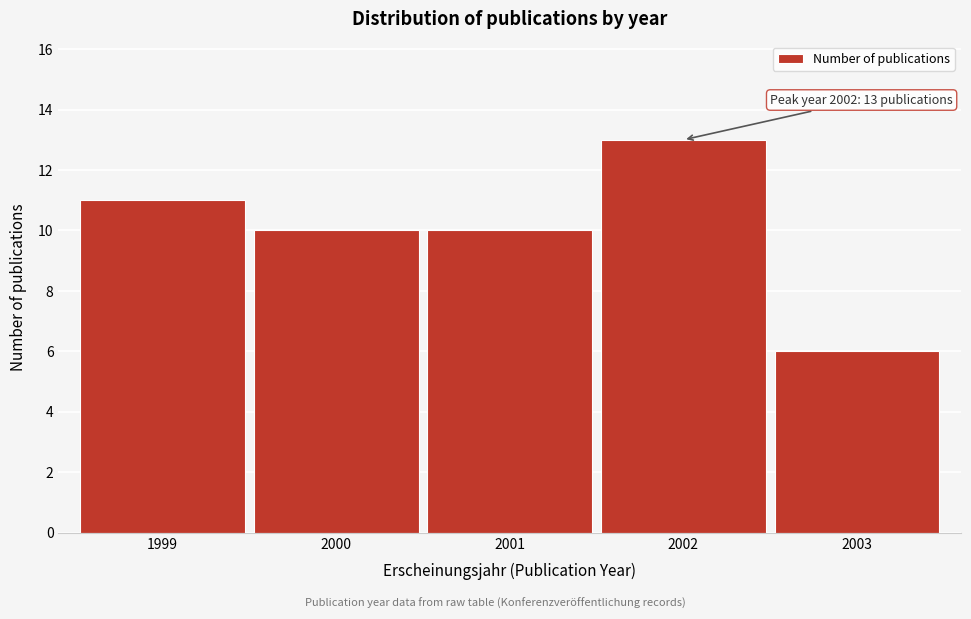

Reading left to right, transcribe all the data shown in this chart.

11	10	10	13	6